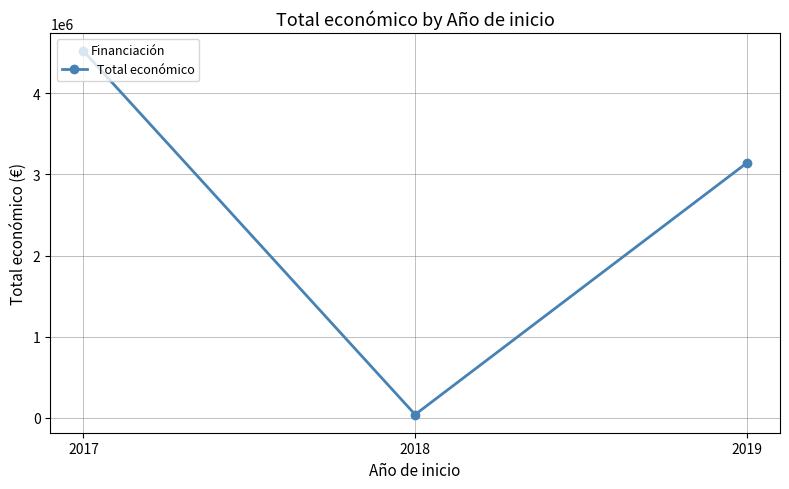

Rank the categories by value from lowest to highest.

2018, 2019, 2017